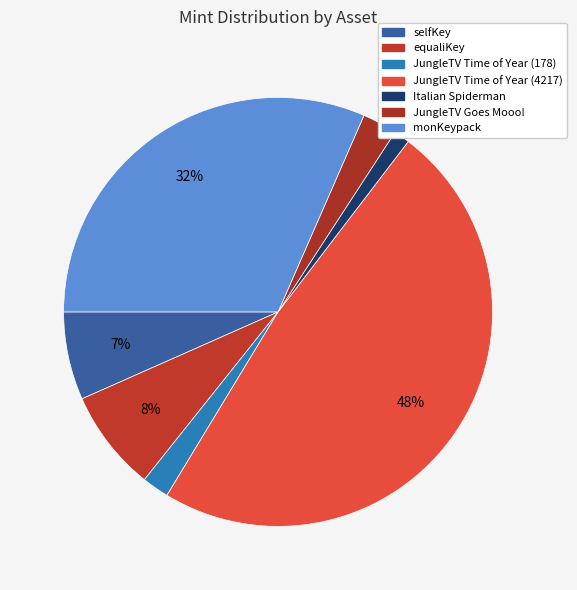

How many slices are in this pie chart?

7